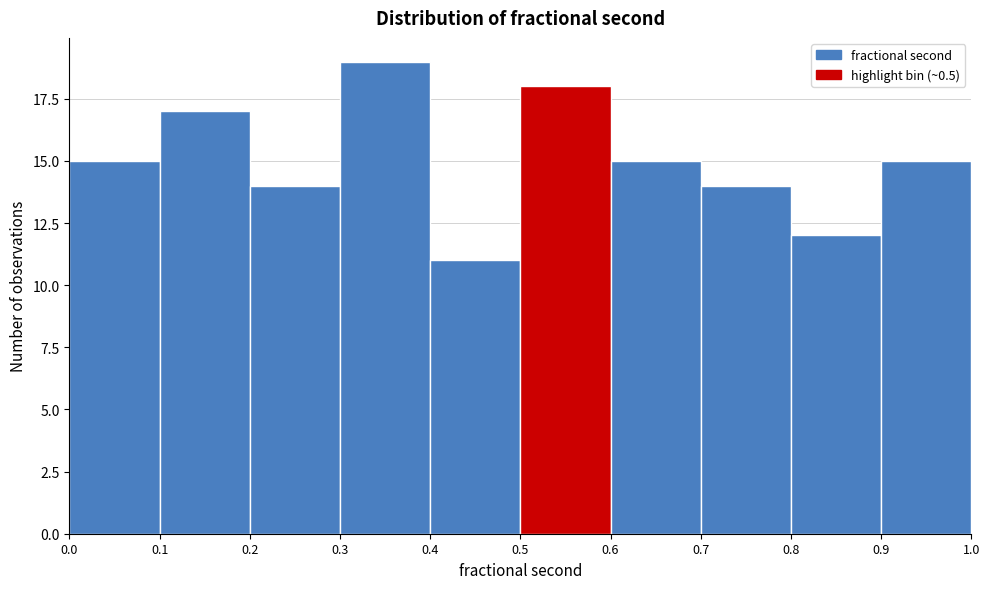

What is the height of the bar covering 0.5 to 0.6 on the x-axis? The values are not printed on the chart, so give them approximately, as read against the axis.

18